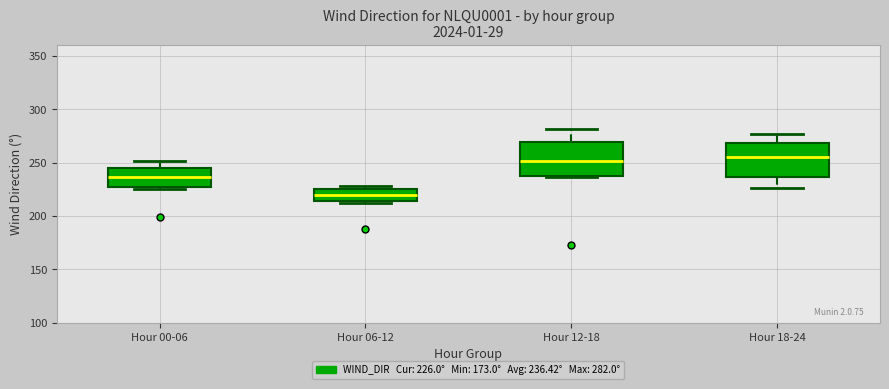

Reading left to right, transcribe this box plot: for each box, give where its median line is, the range the box spans, and where its two whiskers end, as read against the y-axis. The values are not printed on the chart, so give them approximately, as read against the axis.

Hour 00-06: median 235, box 225 to 245, whiskers 225 (just below the box's lower edge) to 250
Hour 06-12: median 220, box 215 to 225, whiskers 210 to 230
Hour 12-18: median 250, box 235 to 270, whiskers 235 to 280
Hour 18-24: median 255, box 235 to 270, whiskers 225 to 275